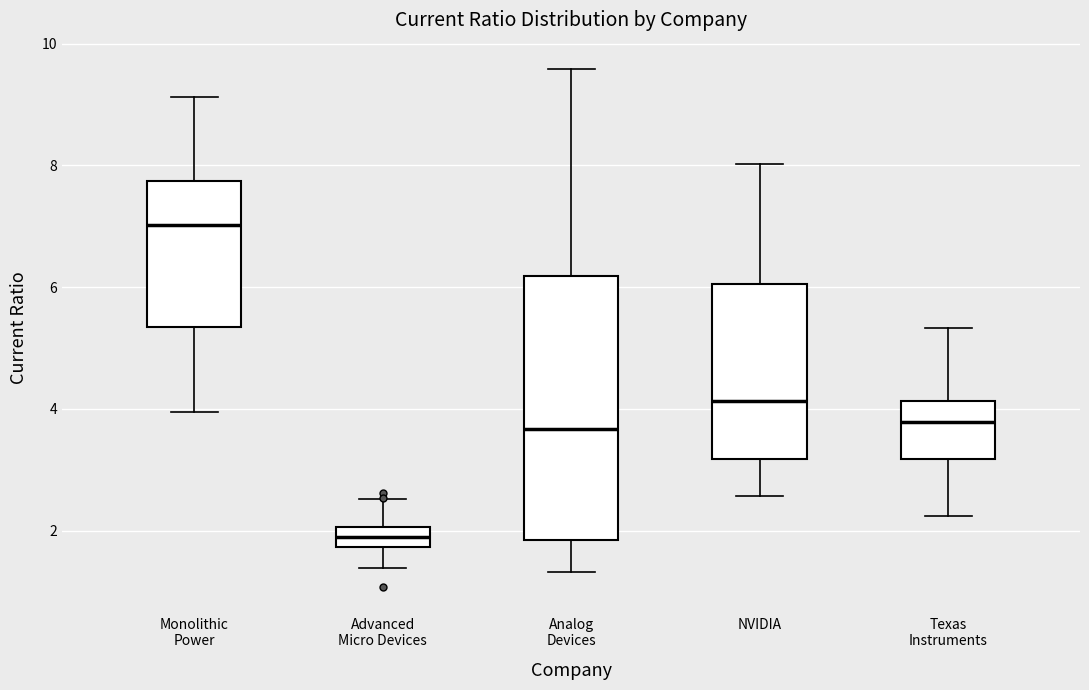

Where is the lower edge of the box for Texas Instruments on the y-axis? The values are not printed on the chart, so give them approximately, as read against the axis.

3.2